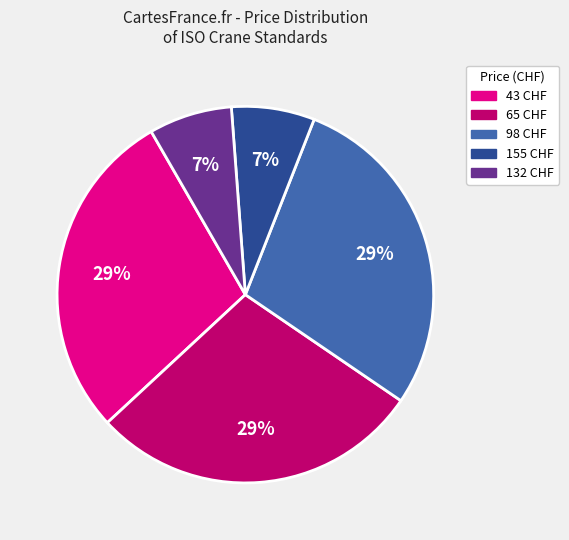

Does 65 CHF represent more than half of the total?

No